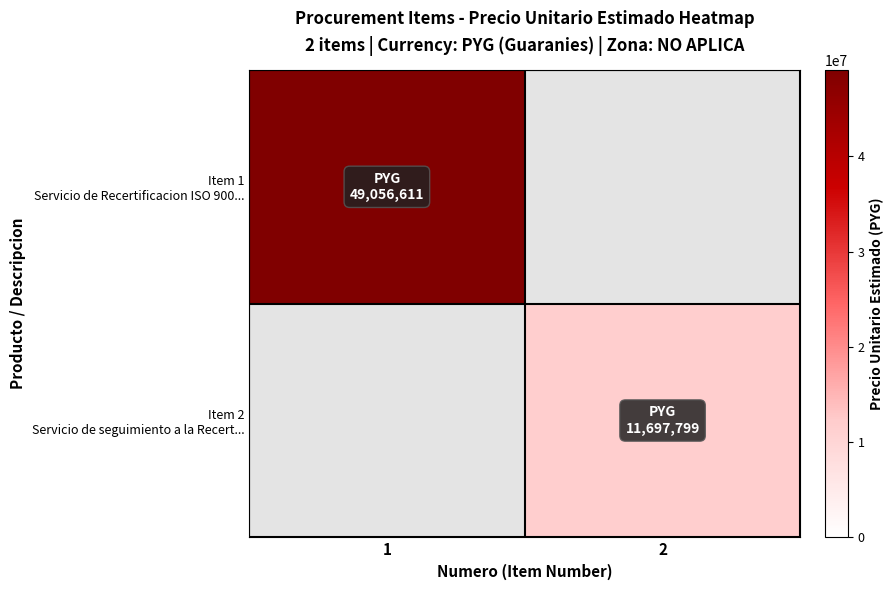

At which category does the chart reach its peak across all series?

1